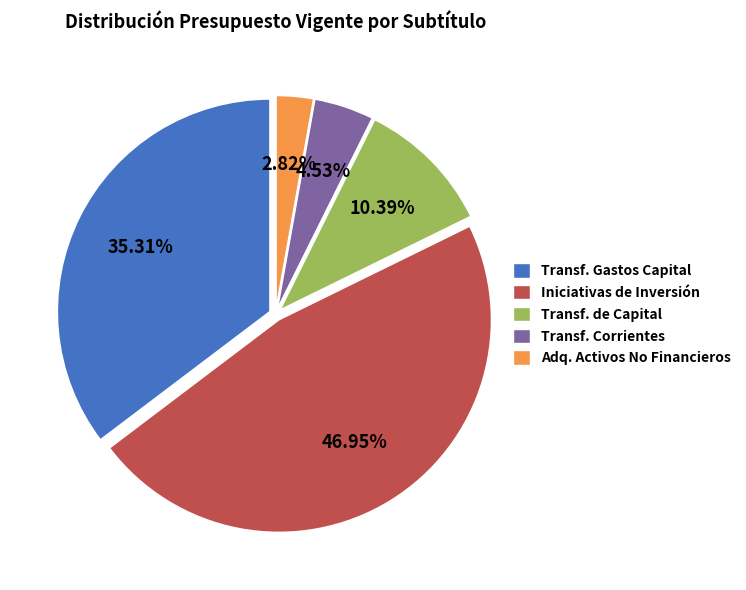

What is the smallest slice in the pie chart?

Adq. Activos No Financieros